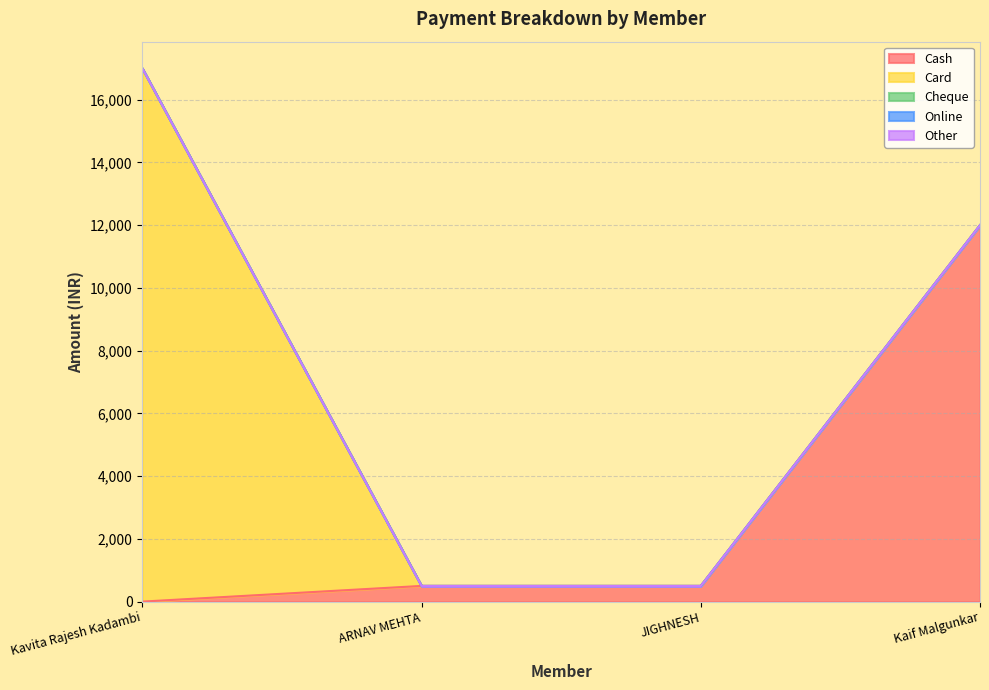

Which series has the largest range (max minus min)?

Card